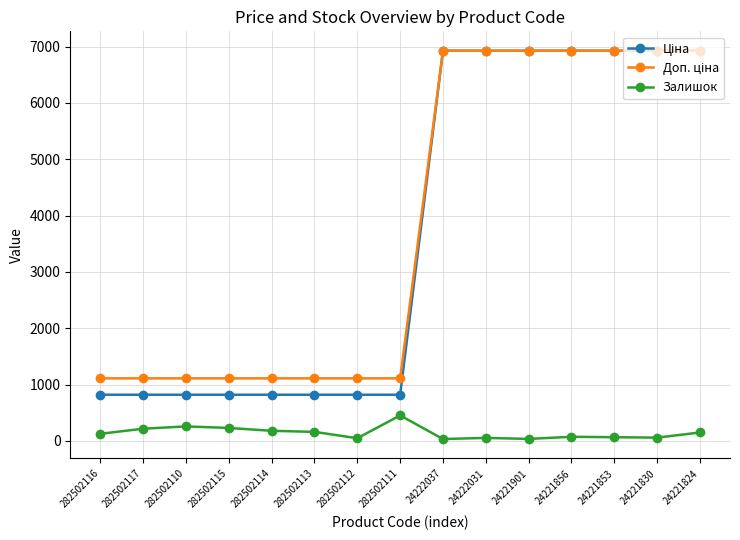

What is the difference between the highest and lowest values at 282502110?

853.2